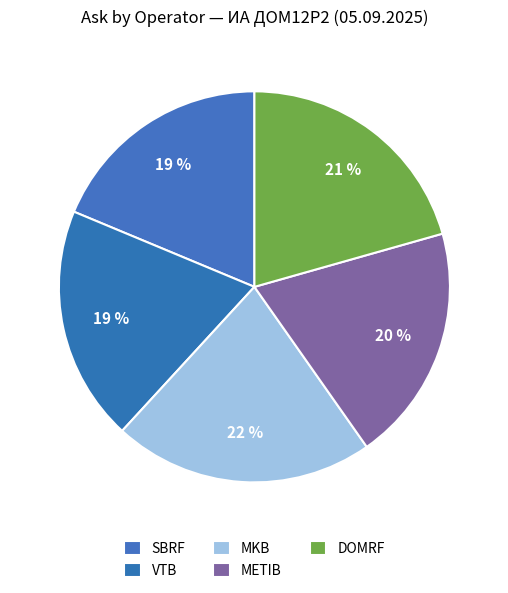

How many segments does this pie chart have?

5